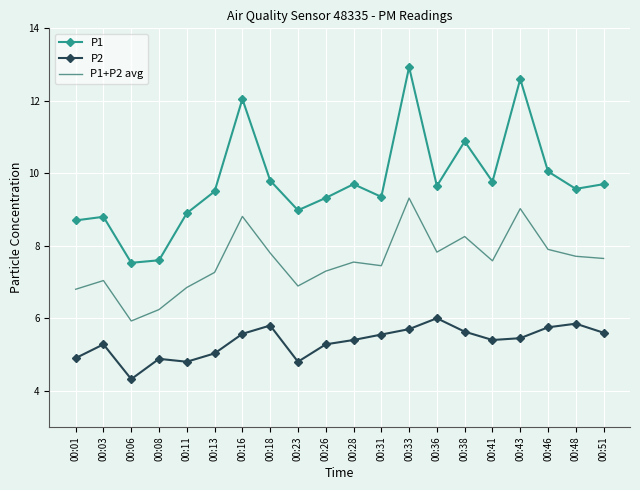

At how many categories does at least one series exceed 12?

3